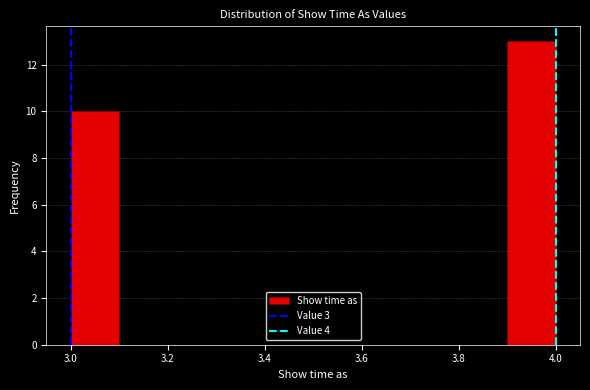

Reading left to right, list every bar in this chart as the range it spans on the x-axis followed by its height. The values are not printed on the chart, so give them approximately, as read against the axis.

3.0 to 3.1: 10
3.1 to 3.2: 0
3.2 to 3.3: 0
3.3 to 3.4: 0
3.4 to 3.5: 0
3.5 to 3.6: 0
3.6 to 3.7: 0
3.7 to 3.8: 0
3.8 to 3.9: 0
3.9 to 4.0: 13